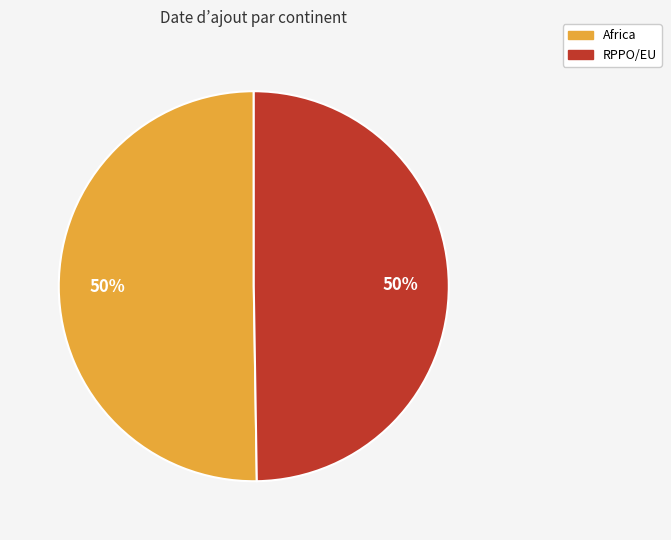

Is the sum of Africa and RPPO/EU greater than half?

Yes